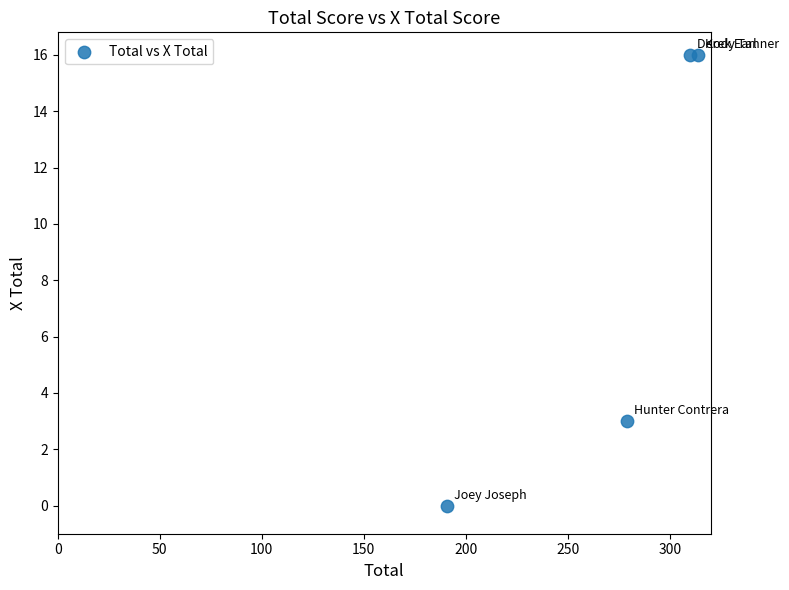

What is the range of Y values (max minus min)?

16